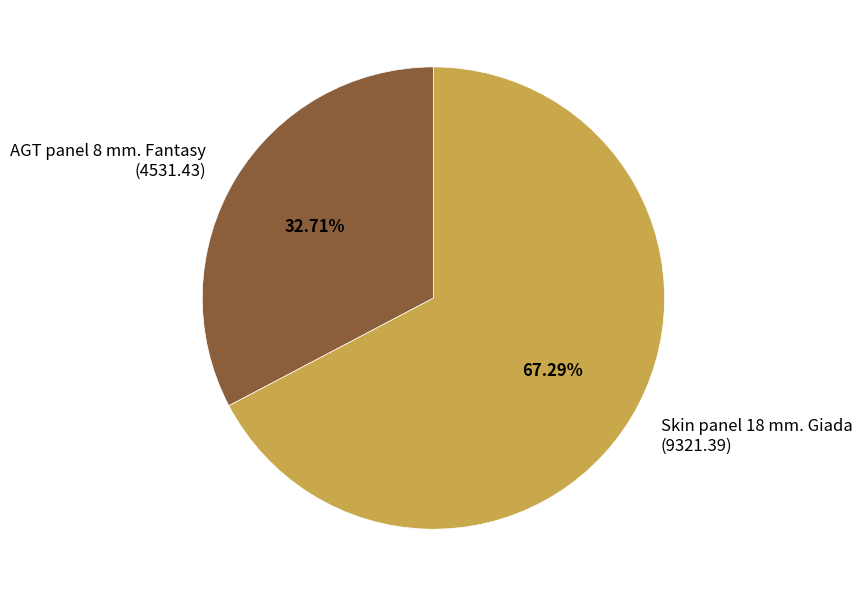

Which category has the biggest portion of the pie?

Skin panel 18 mm. Giada